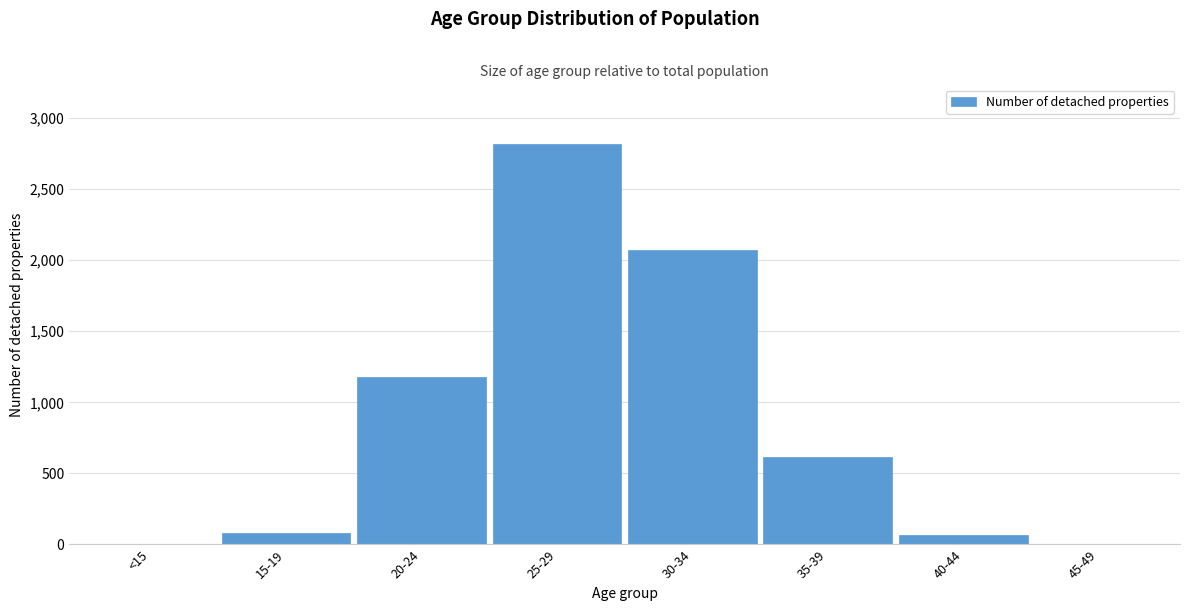

What is the greatest value displayed?

2815